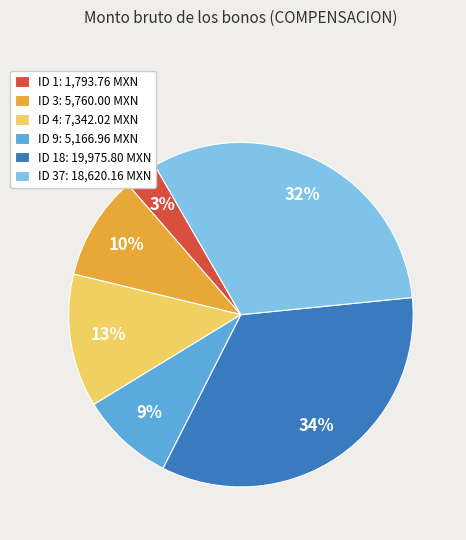

Is there any slice that represents more than half of the pie?

No